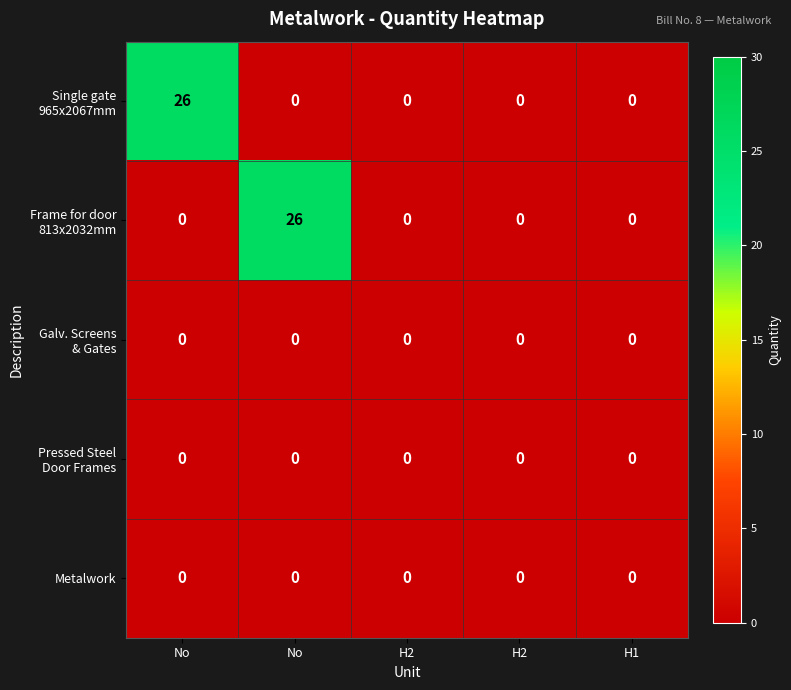

At which category does the chart reach its minimum across all series?

No